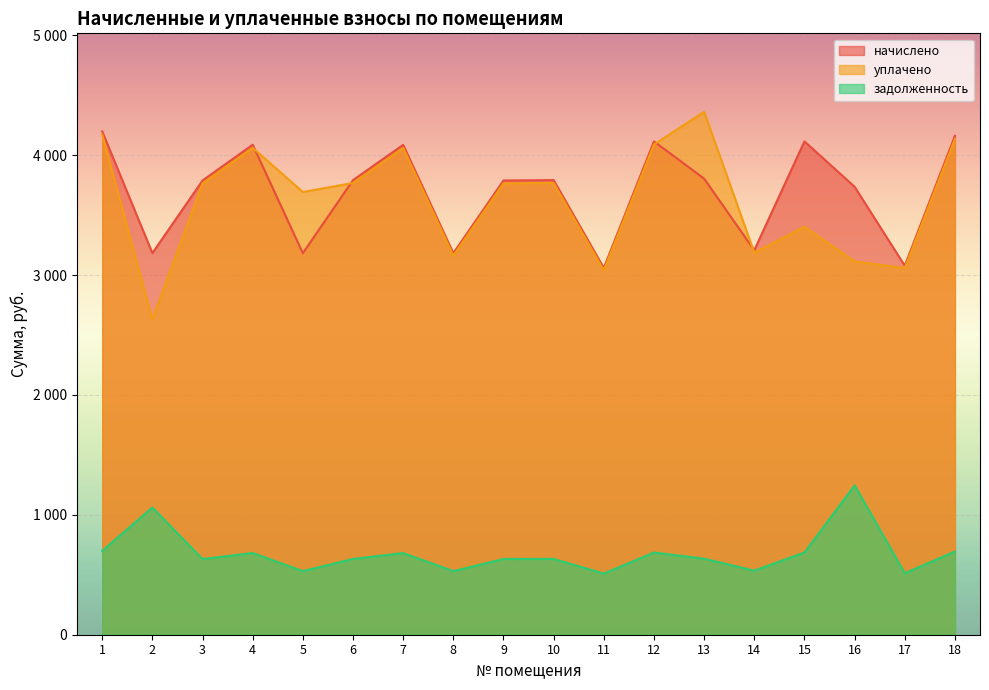

How many lines are shown in the chart?

3